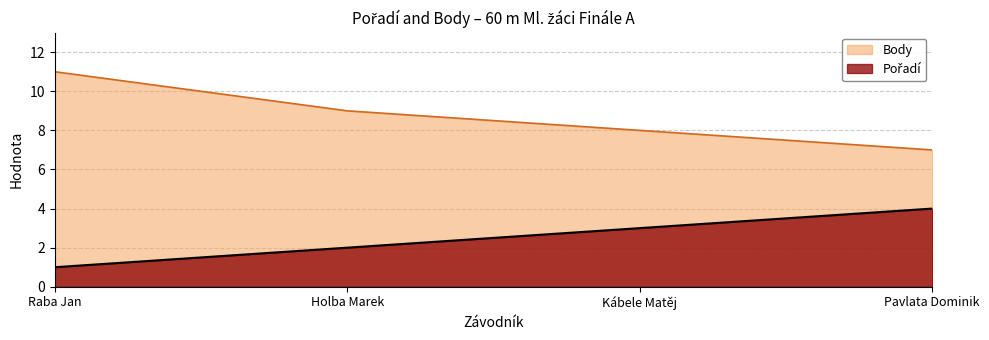

What is the sum of the Pořadí values at Raba Jan and Pavlata Dominik?

5